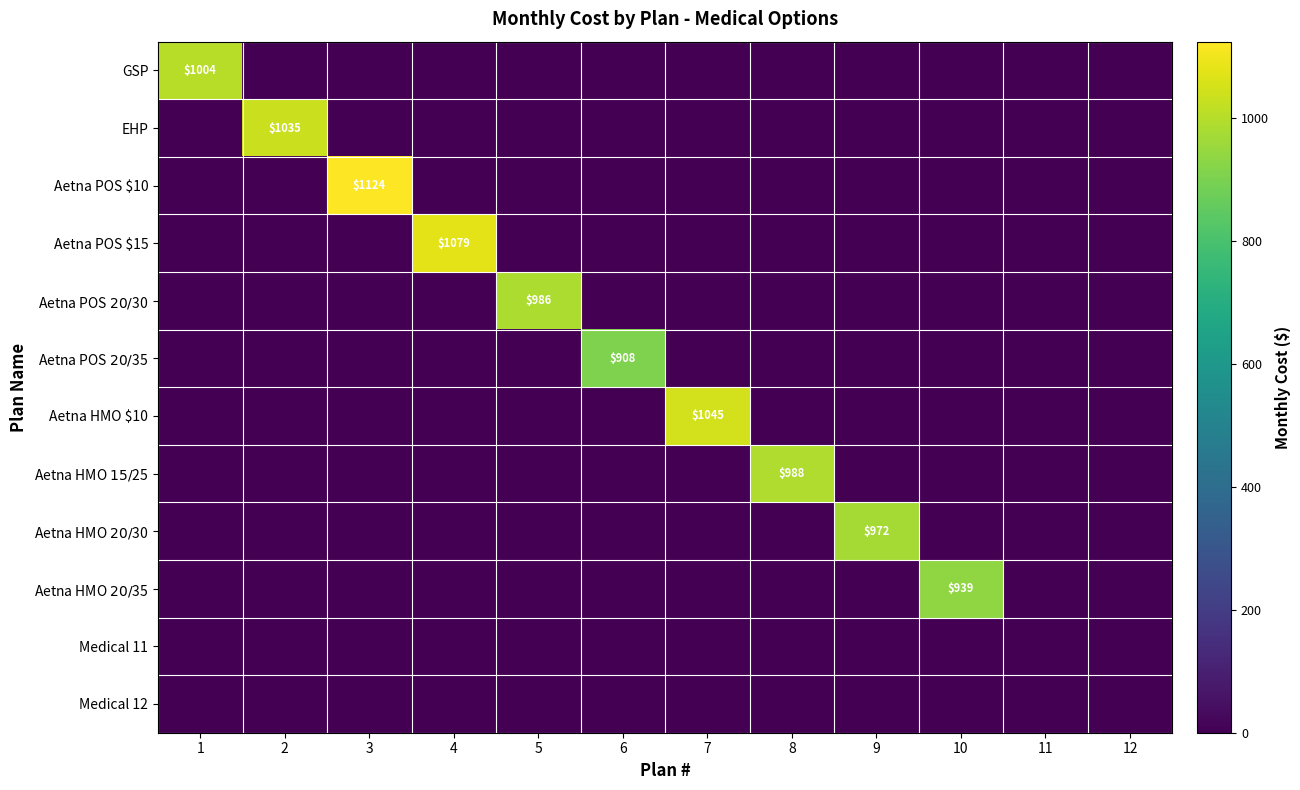

What is the maximum value shown in the chart?

1124